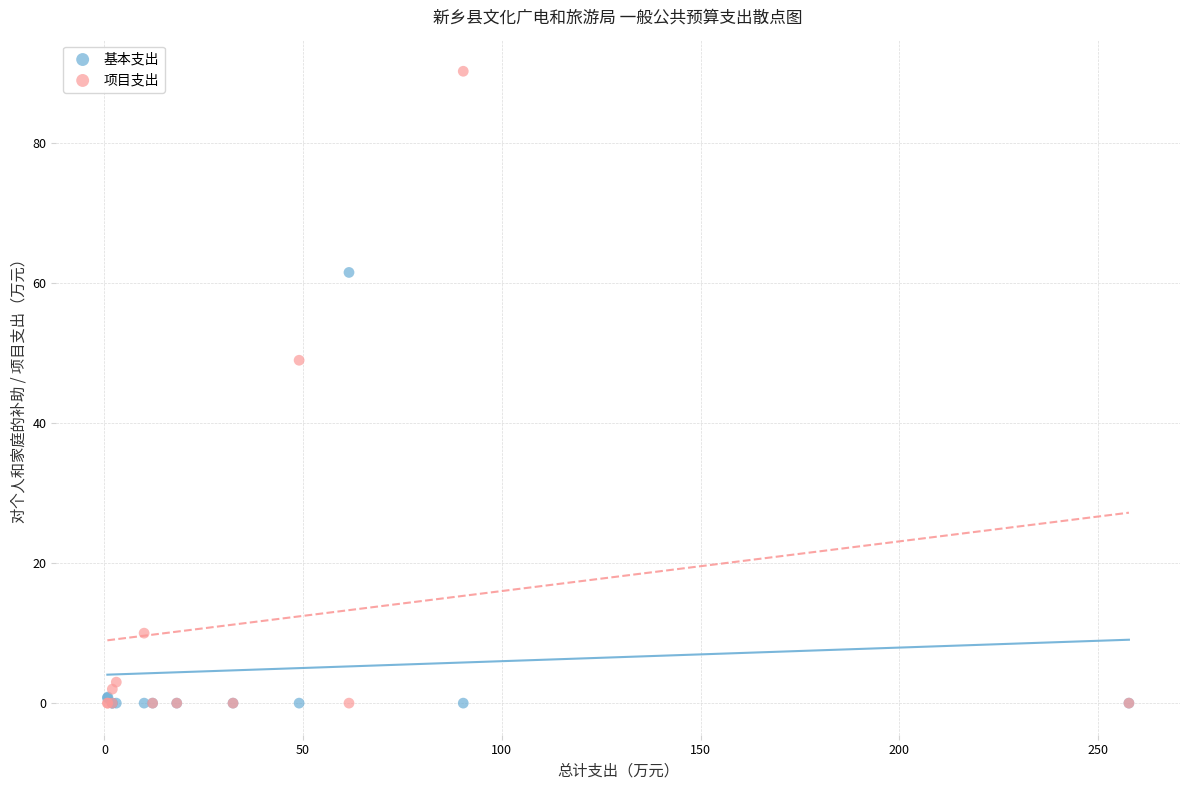

In the 项目支出 series, what Y value is closest to 45?

49.0